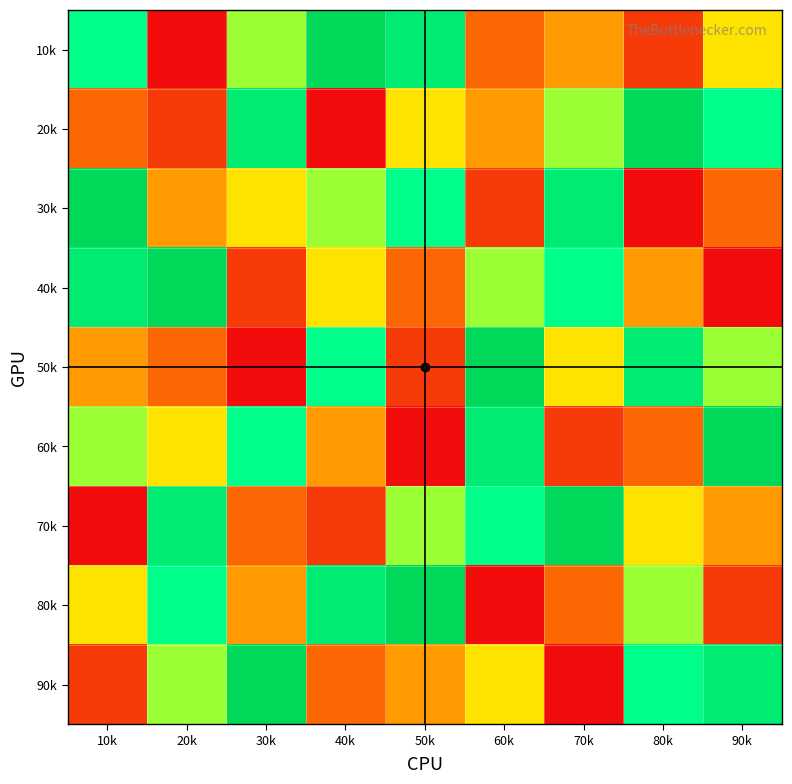

Reading right to left, list all the values displayed in this chart.

10k: 90k=5	80k=2	70k=4	60k=3	50k=8	40k=9	30k=6	20k=1	10k=7
20k: 90k=7	80k=9	70k=6	60k=4	50k=5	40k=1	30k=8	20k=2	10k=3
30k: 90k=3	80k=1	70k=8	60k=2	50k=7	40k=6	30k=5	20k=4	10k=9
40k: 90k=1	80k=4	70k=7	60k=6	50k=3	40k=5	30k=2	20k=9	10k=8
50k: 90k=6	80k=8	70k=5	60k=9	50k=2	40k=7	30k=1	20k=3	10k=4
60k: 90k=9	80k=3	70k=2	60k=8	50k=1	40k=4	30k=7	20k=5	10k=6
70k: 90k=4	80k=5	70k=9	60k=7	50k=6	40k=2	30k=3	20k=8	10k=1
80k: 90k=2	80k=6	70k=3	60k=1	50k=9	40k=8	30k=4	20k=7	10k=5
90k: 90k=8	80k=7	70k=1	60k=5	50k=4	40k=3	30k=9	20k=6	10k=2